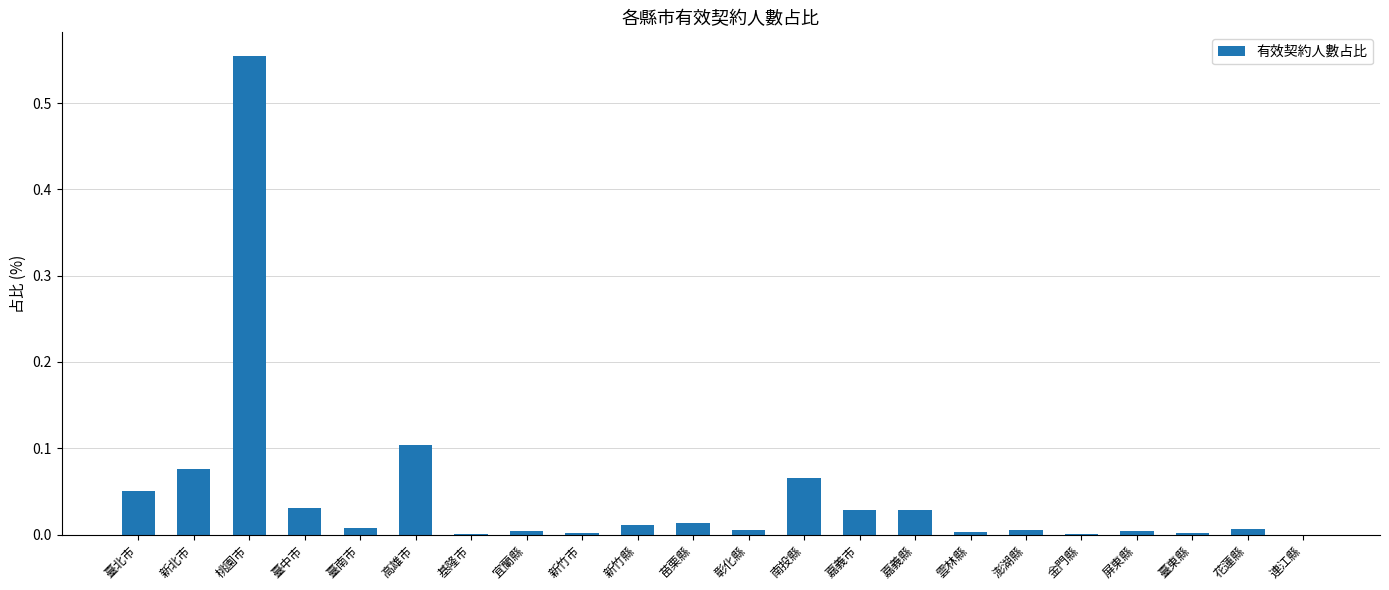

True or false: the data shows 0.0 at 屏東縣.

True